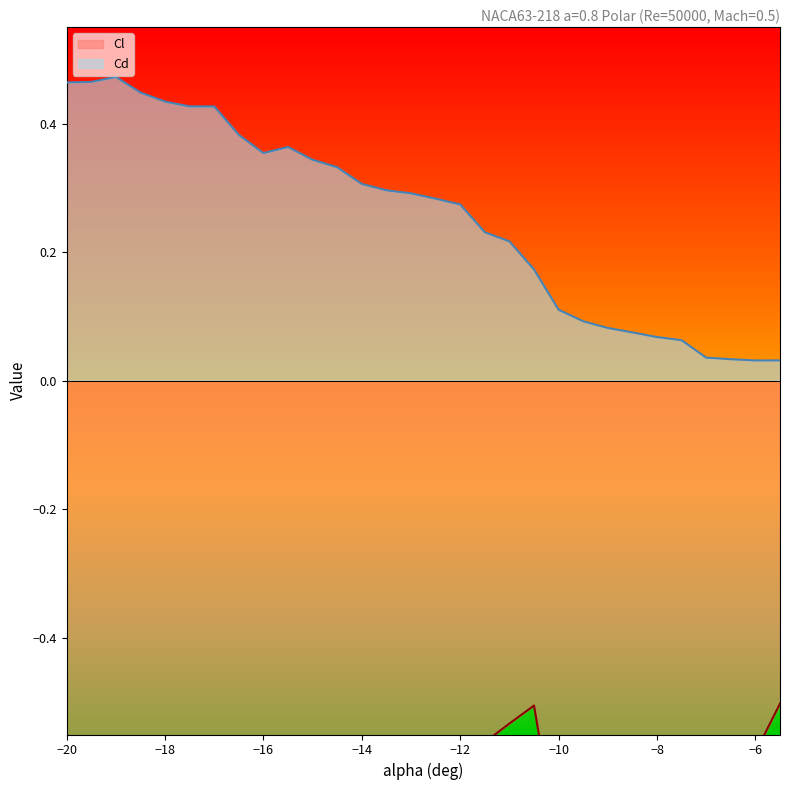

How many lines are shown in the chart?

2